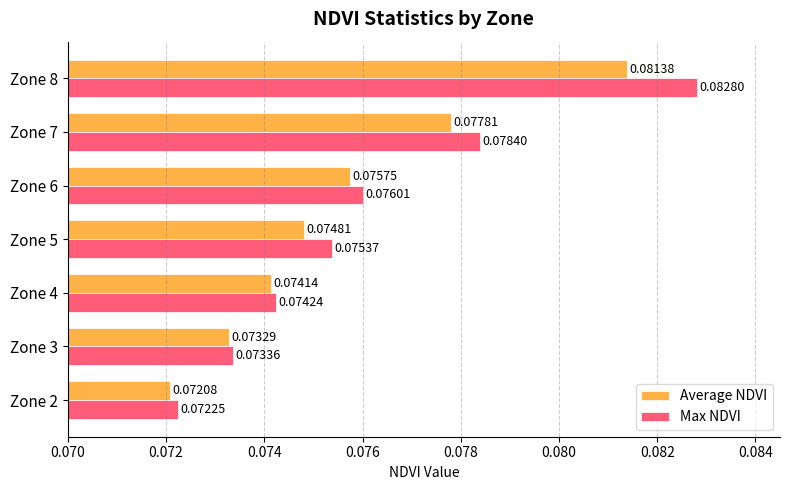

At which category is the sum across all series the highest?

Zone 8